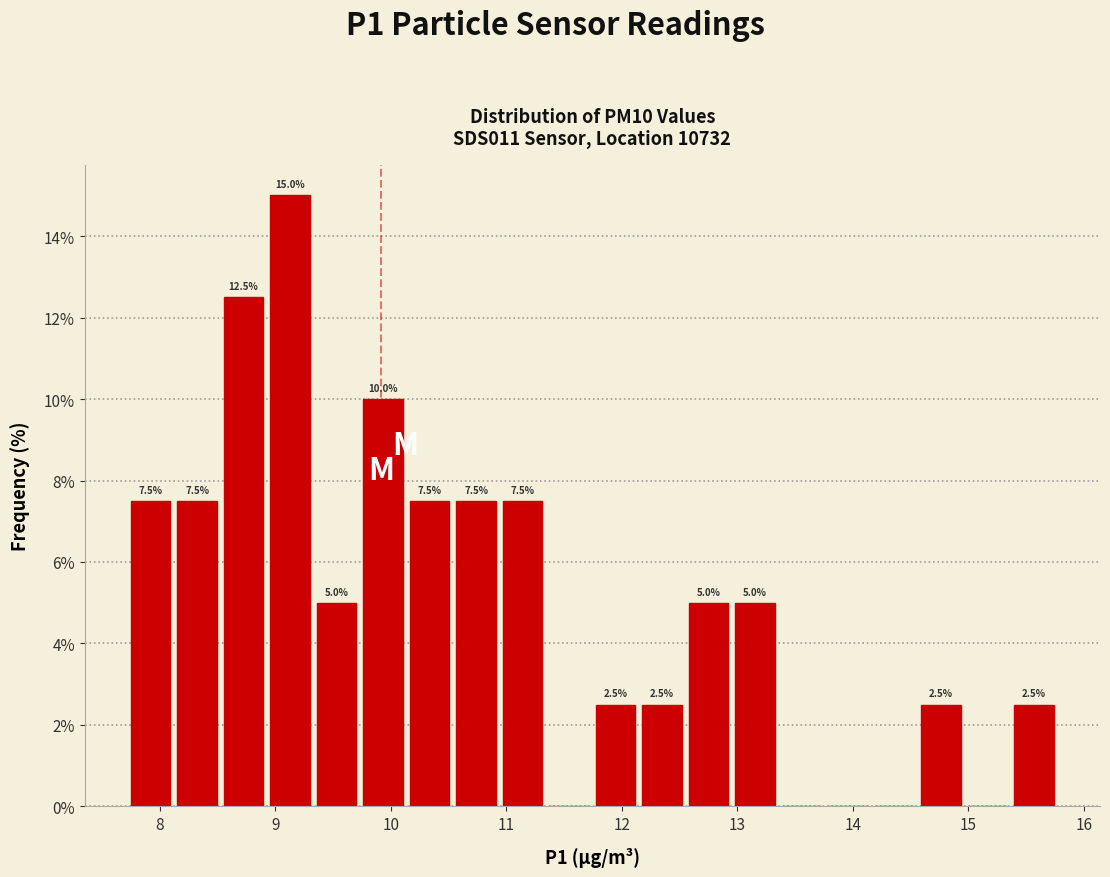

Over which range of the x-axis is the bar tallest?

8.9 to 9.3